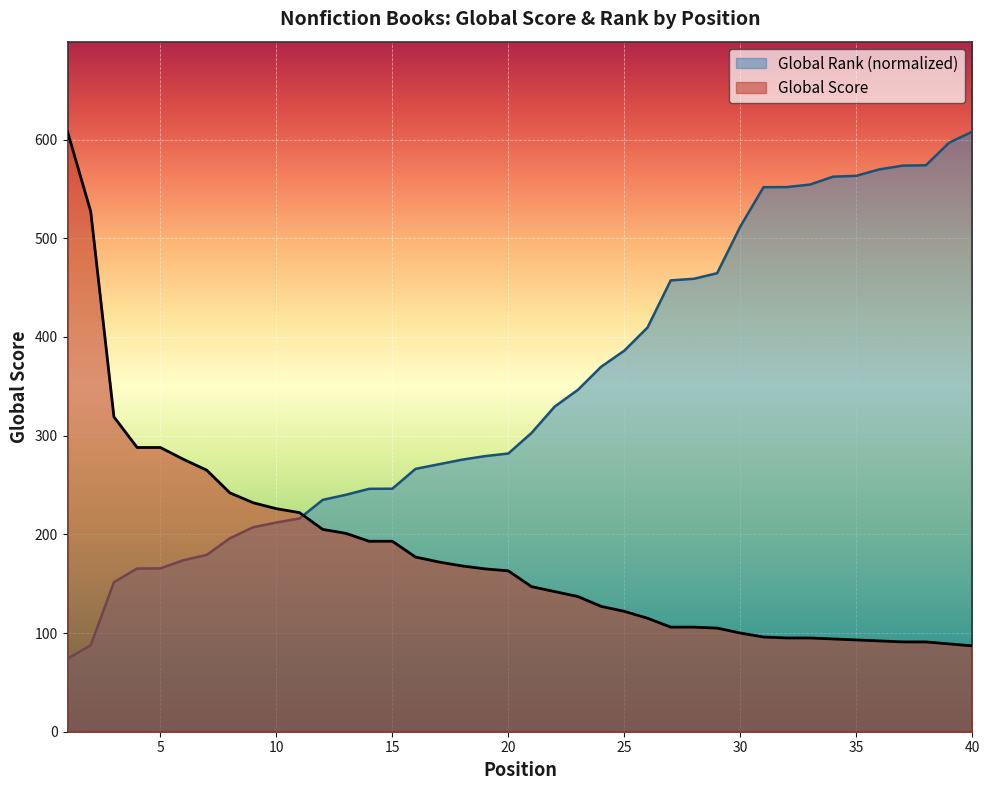

Between which two adjacent categories do Global Rank (scaled) and Global Score first intersect?

11 and 12